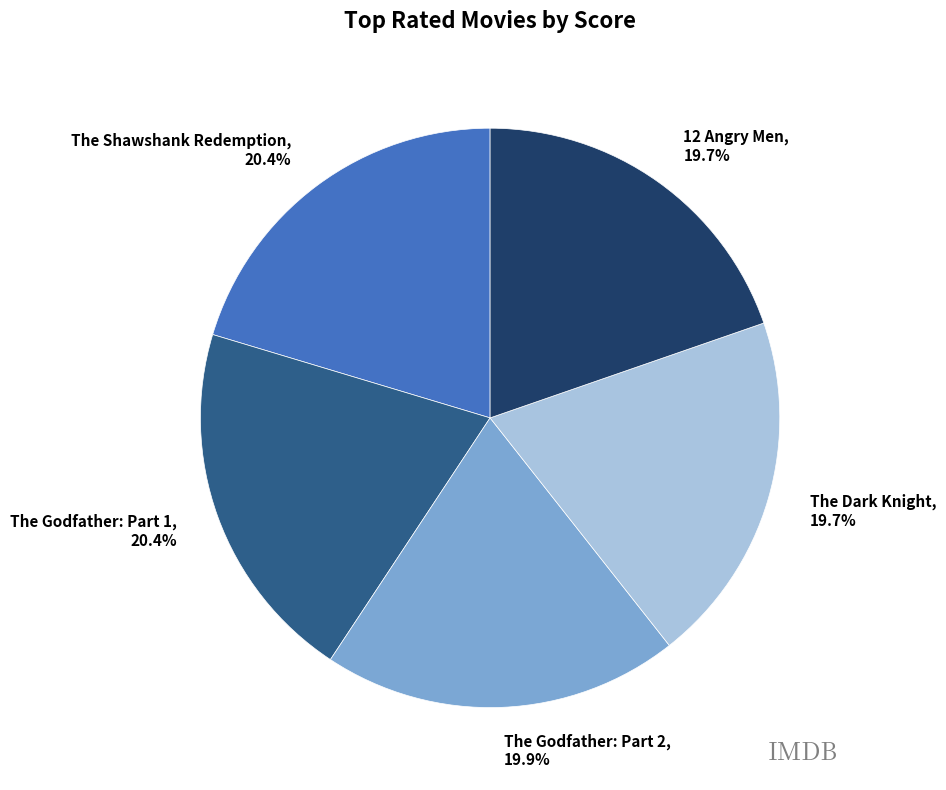

To the nearest percent, what percentage of the pie is The Godfather: Part 1?

20%